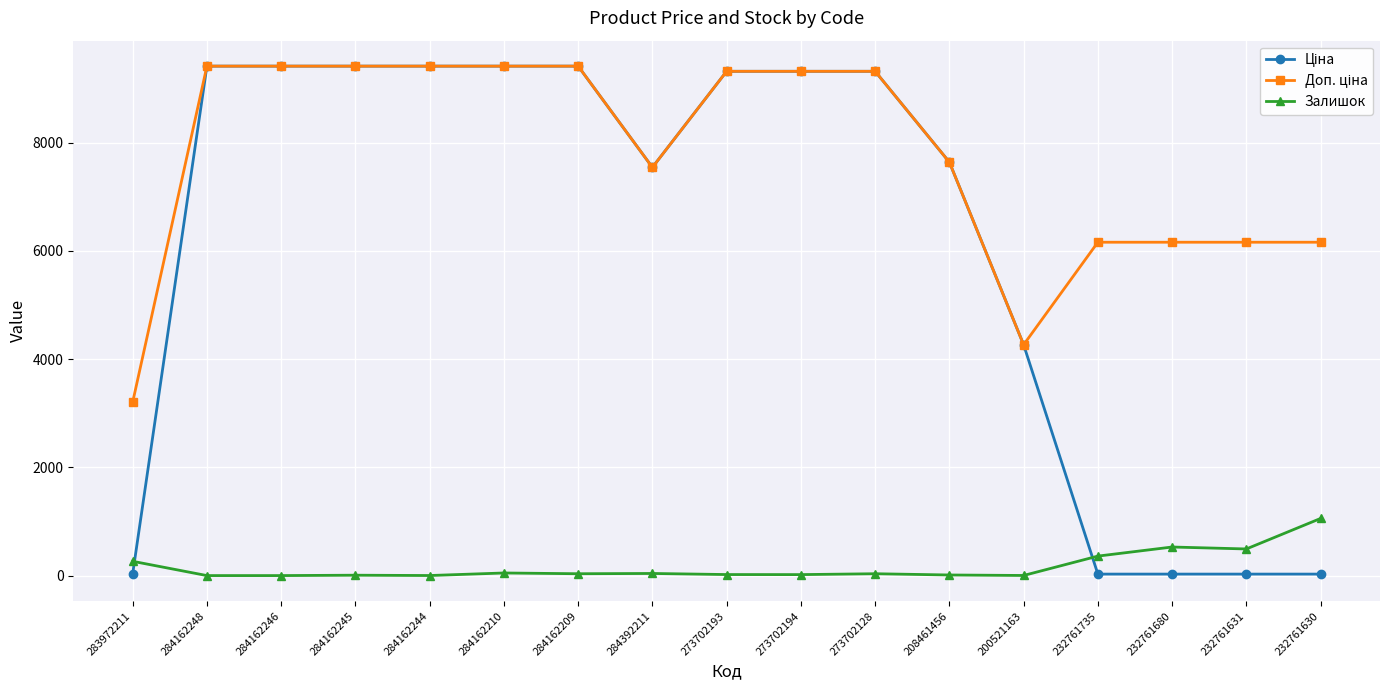

What is the maximum value shown in the chart?

9416.9